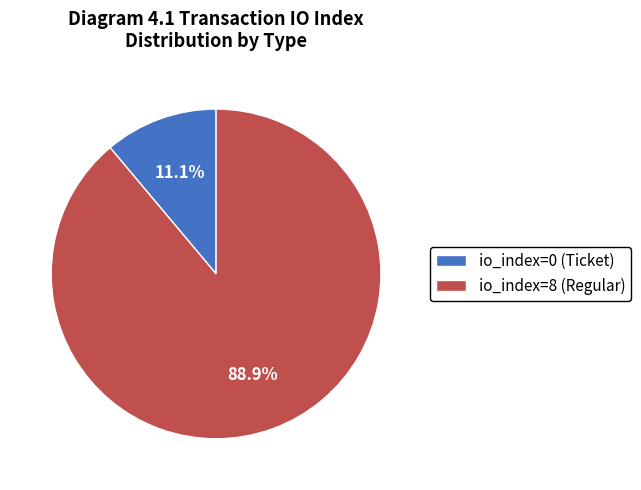

How many segments does this pie chart have?

2